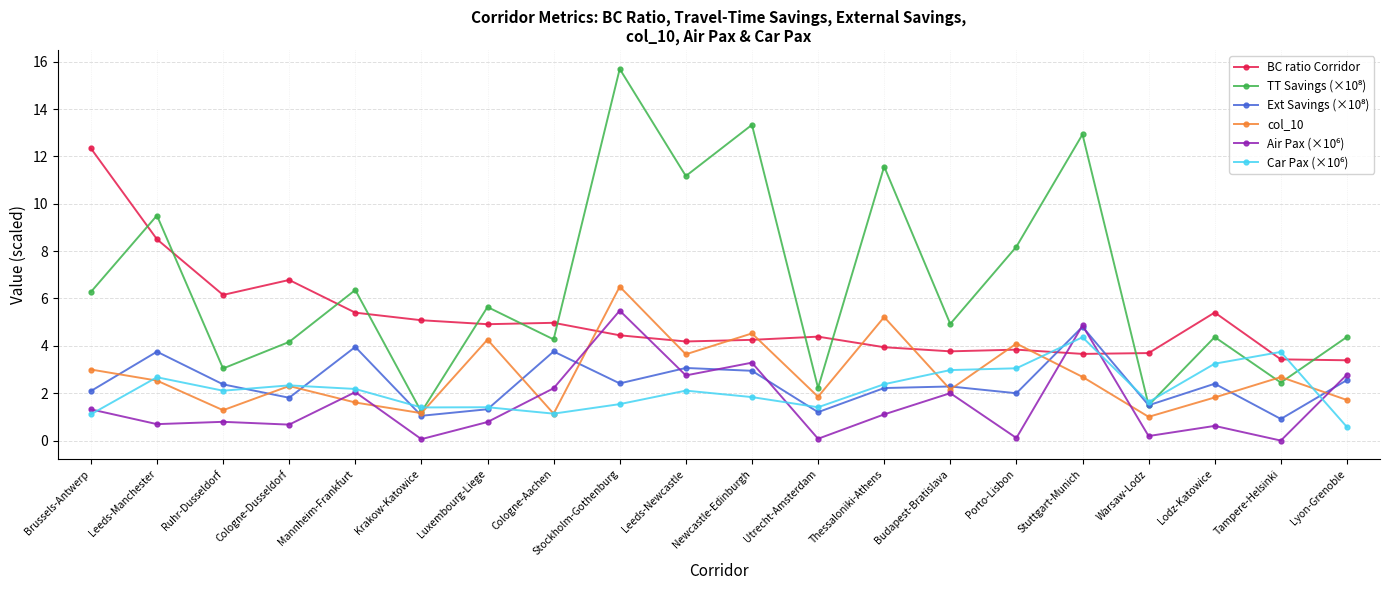

True or false: BC ratio Corridor has more than 2 interior local peaks.

True